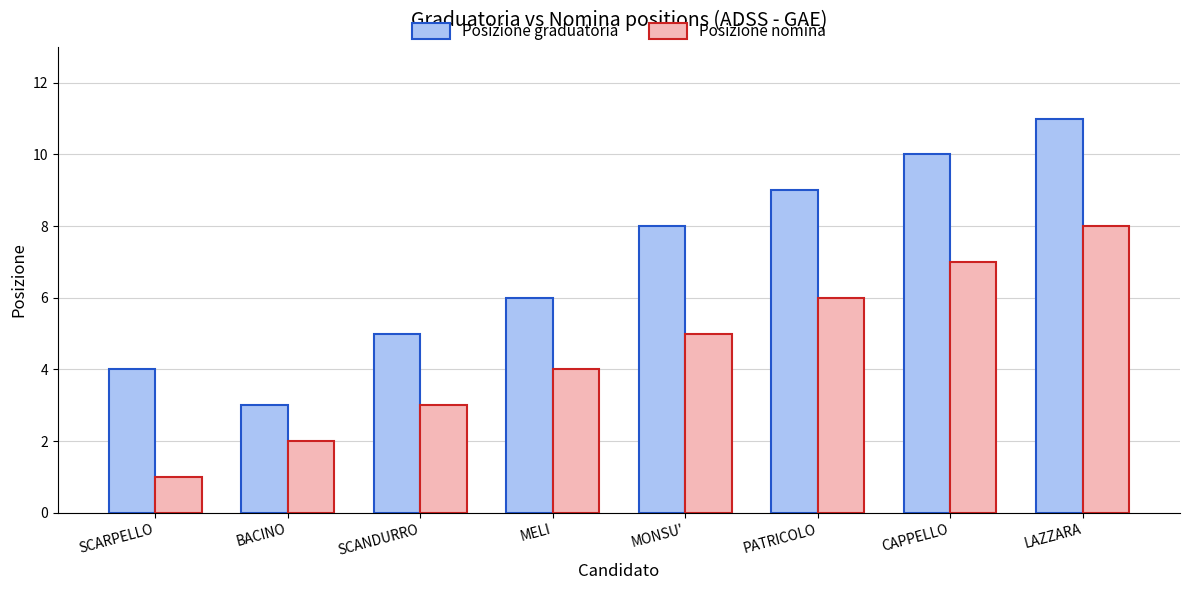

The Posizione nomina series shows 1 at SCARPELLO. True or false?

True